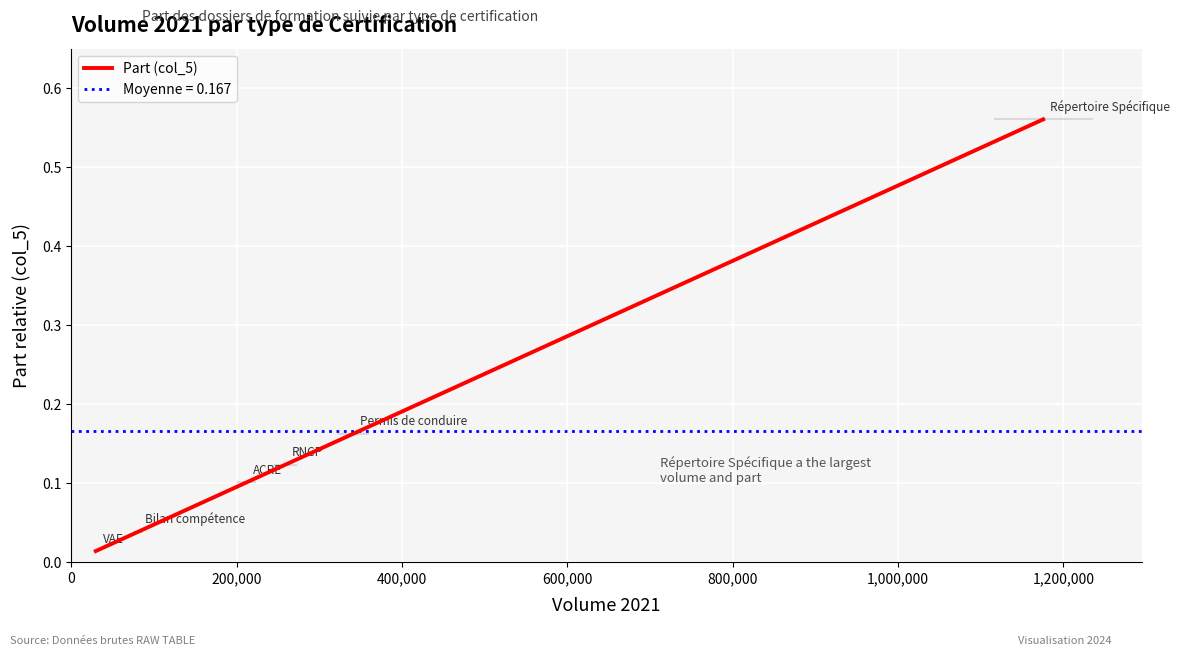

How many data points does each series have?

6